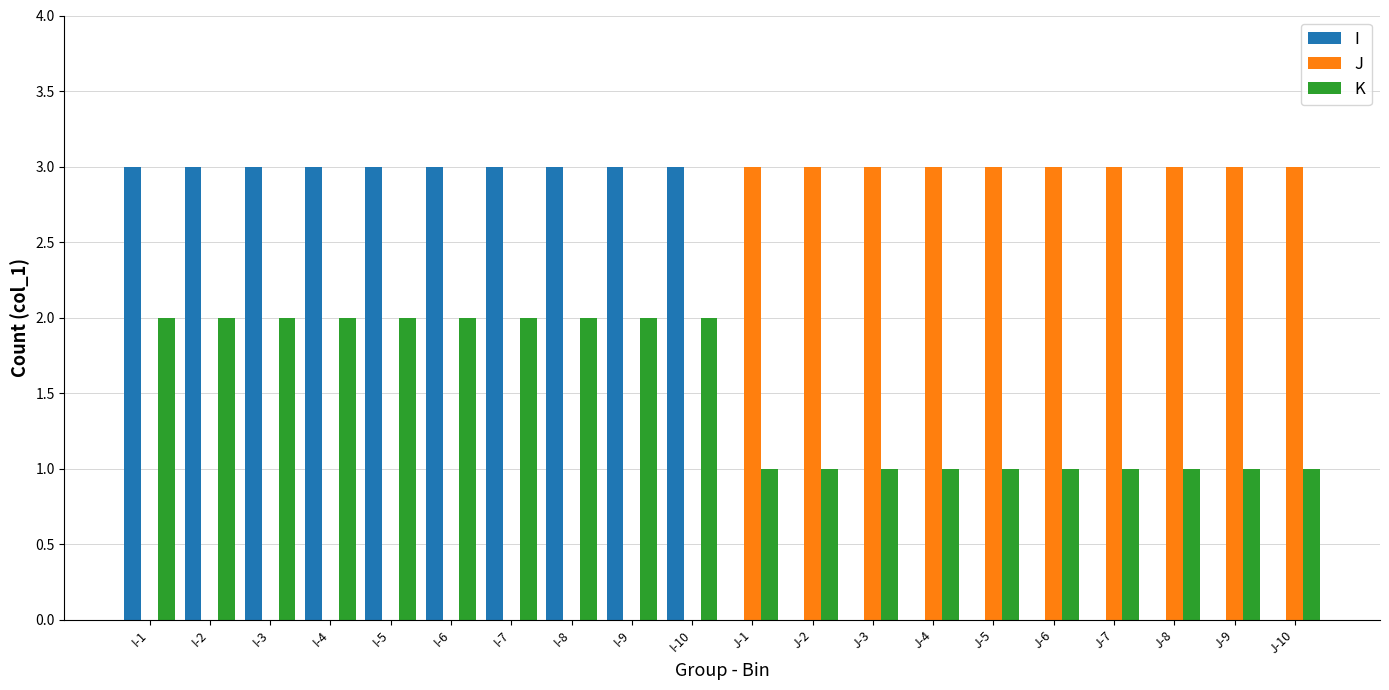

Reading left to right, extract all data points from this chart.

I: 3	3	3	3	3	3	3	3	3	3	0	0	0	0	0	0	0	0	0	0
J: 0	0	0	0	0	0	0	0	0	0	3	3	3	3	3	3	3	3	3	3
K: 2	2	2	2	2	2	2	2	2	2	1	1	1	1	1	1	1	1	1	1